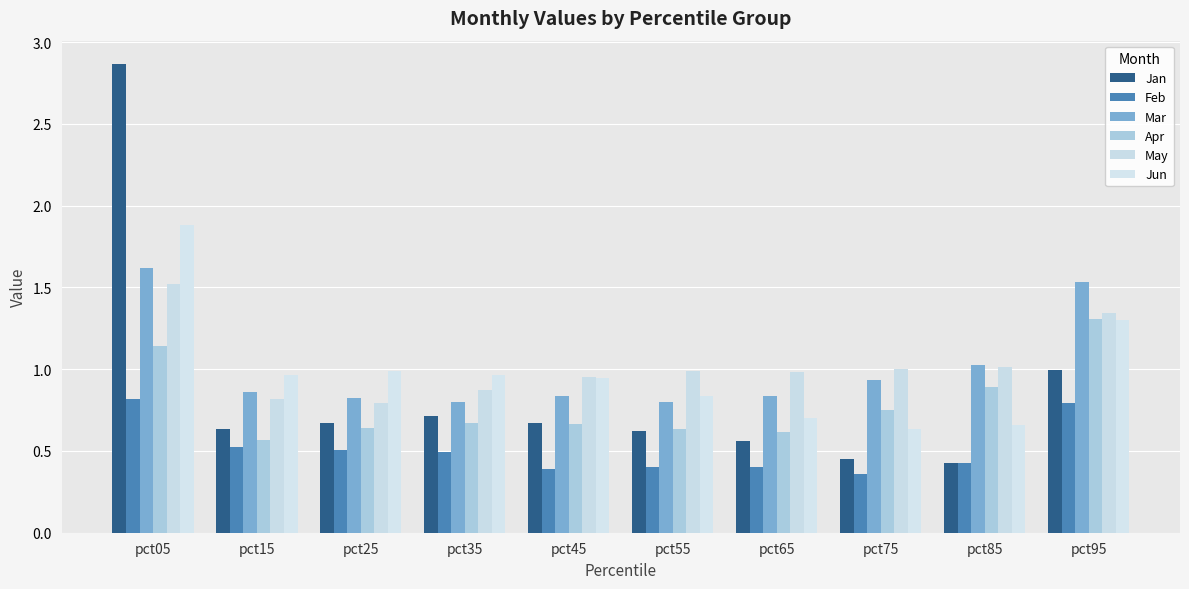

How many categories are shown in the chart?

10